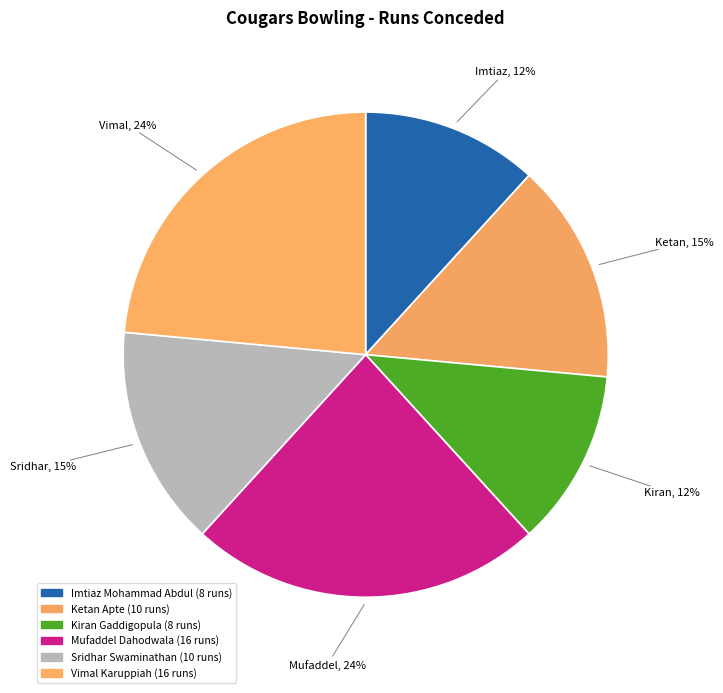

What is the largest slice in the pie chart?

Mufaddel Dahodwala